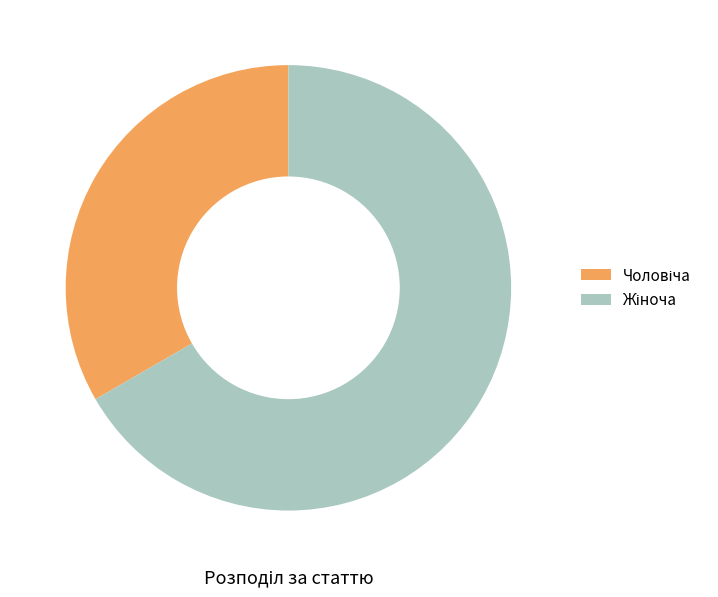

Is there any slice that represents more than half of the pie?

Yes